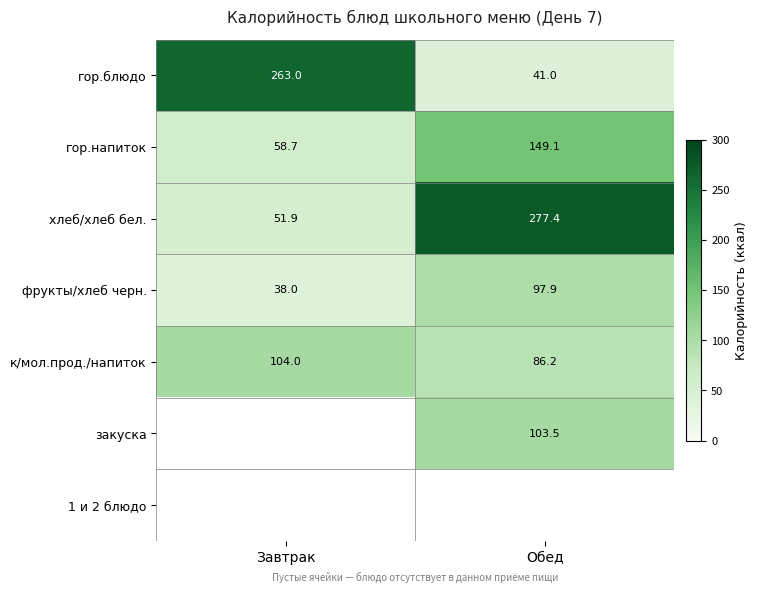

Which label corresponds to the smallest value in the chart?

Завтрак